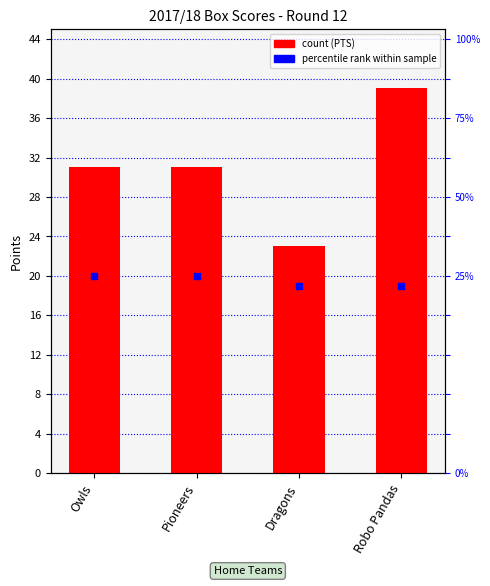

Is the value of PTS at Dragons greater than the value of rank within sample at Robo Pandas?

Yes